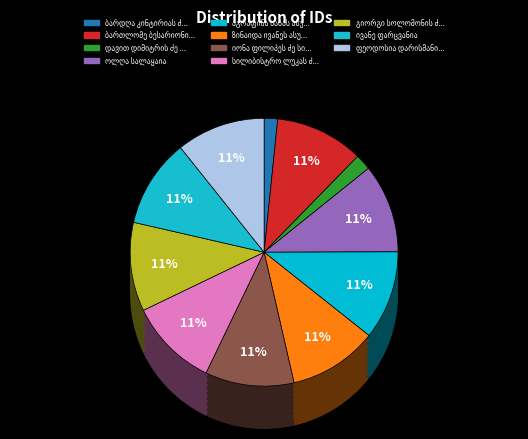

Does ივანე ფარცვანია represent more than half of the total?

No